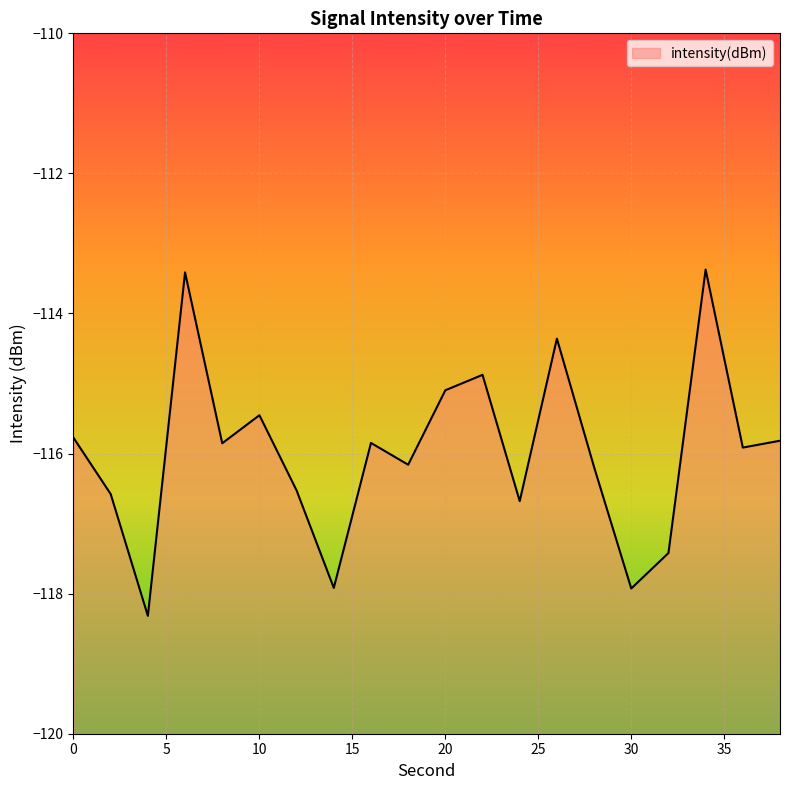

True or false: the data shows -113.4 at 34.

True